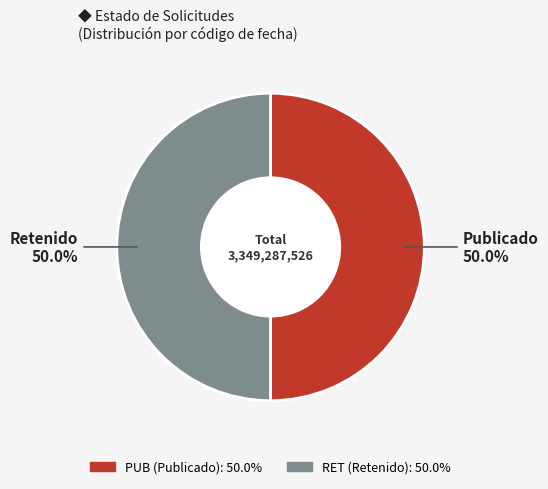

What is the ratio of the value at PUB to the value at RET?

1.0